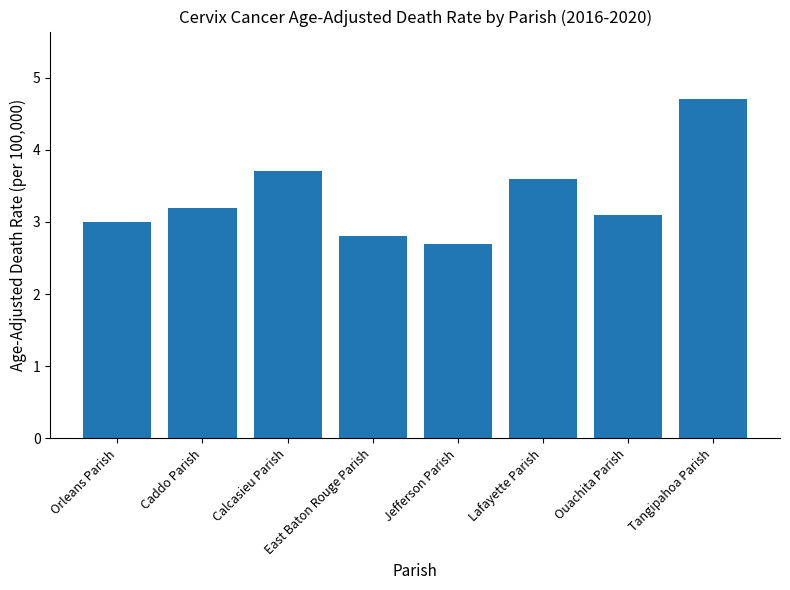

What position from the left is Calcasieu Parish?

3